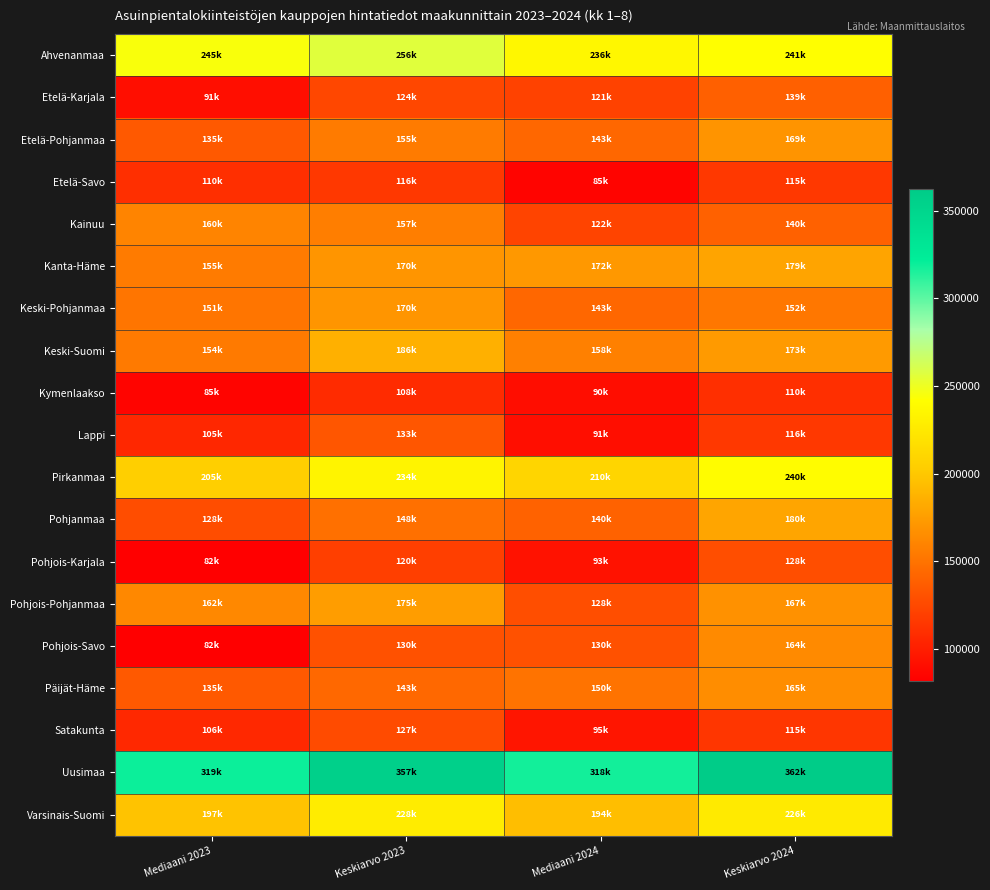

Which has a higher value, Keskiarvo 2023 or Mediaani 2023?

Keskiarvo 2023